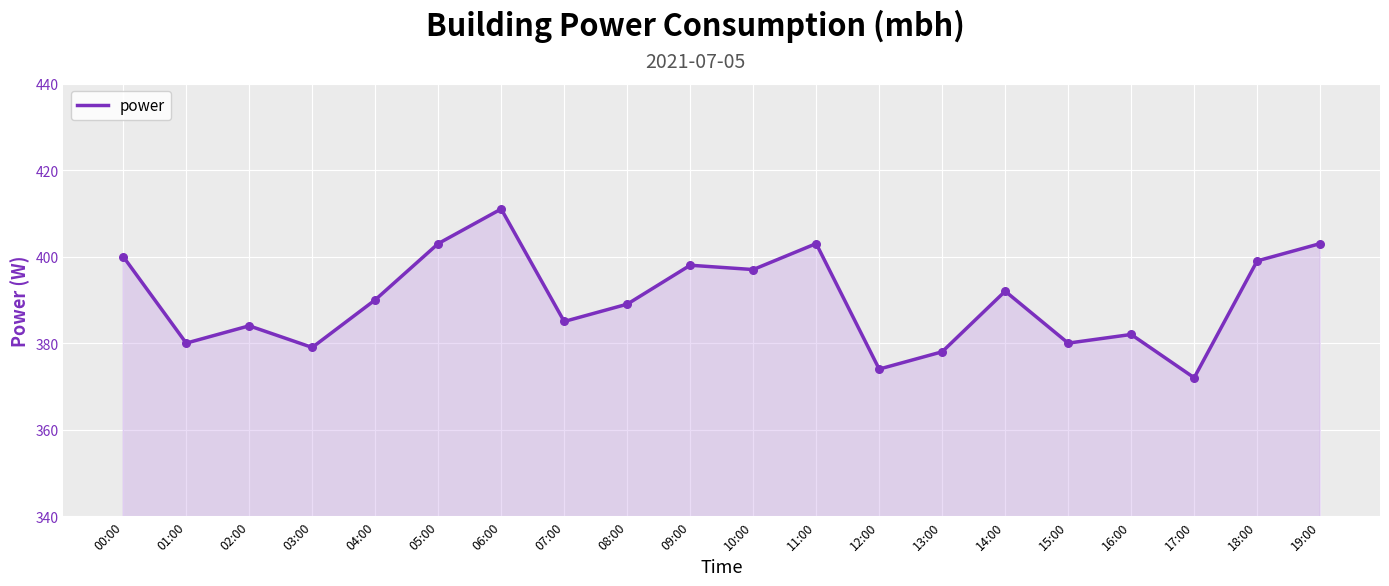

What is the change in value from 10:00 to 18:00?

+2